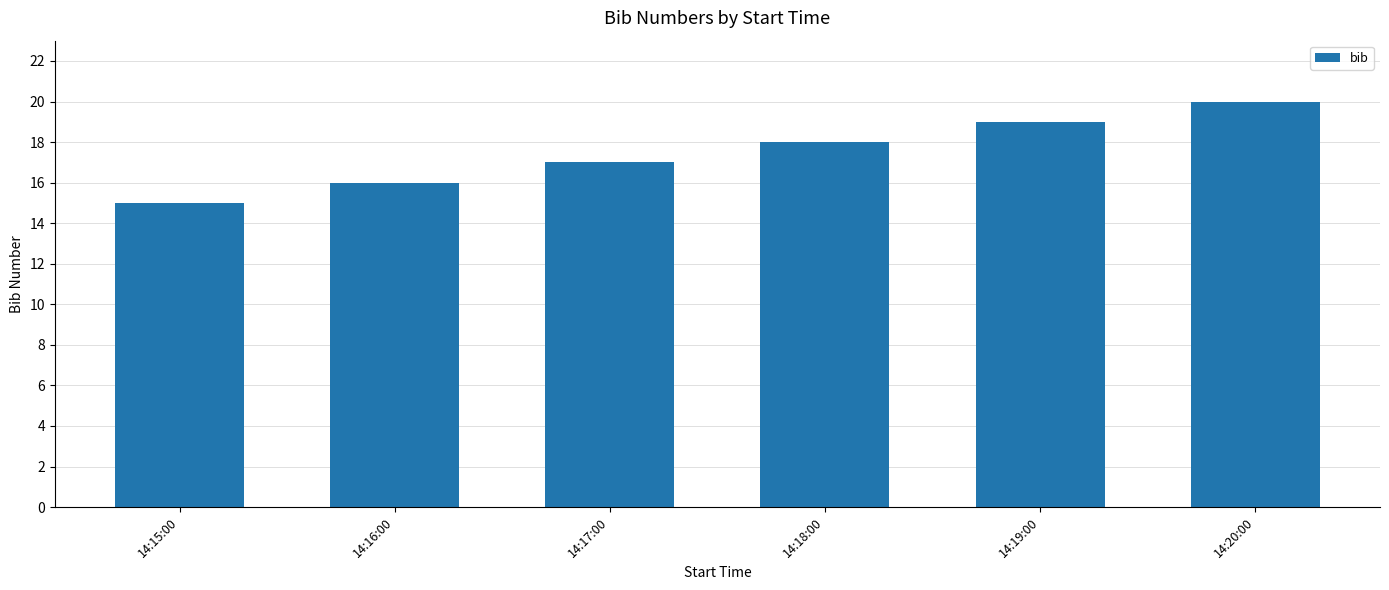

What position from the right is 14:15:00?

6